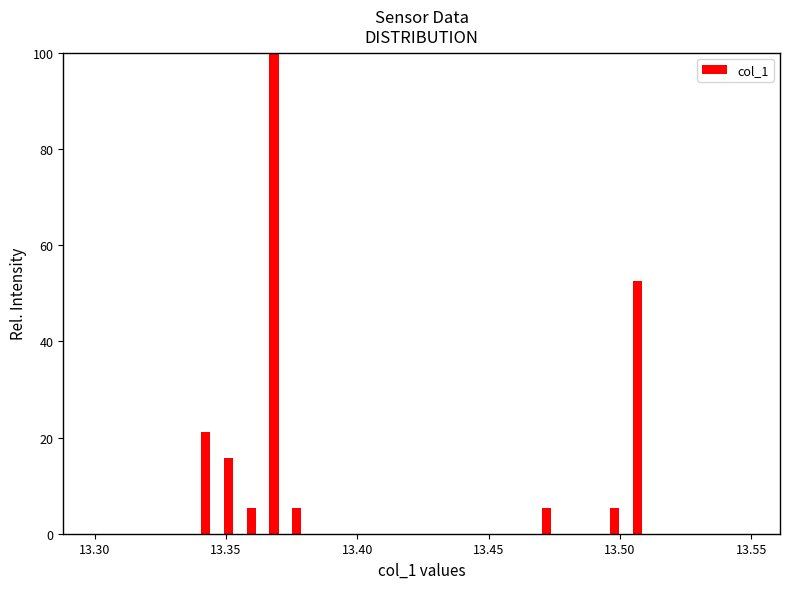

Around what value on the x-axis is the tallest bar? Give the approximate position of its centre, as read against the axis.

13.370